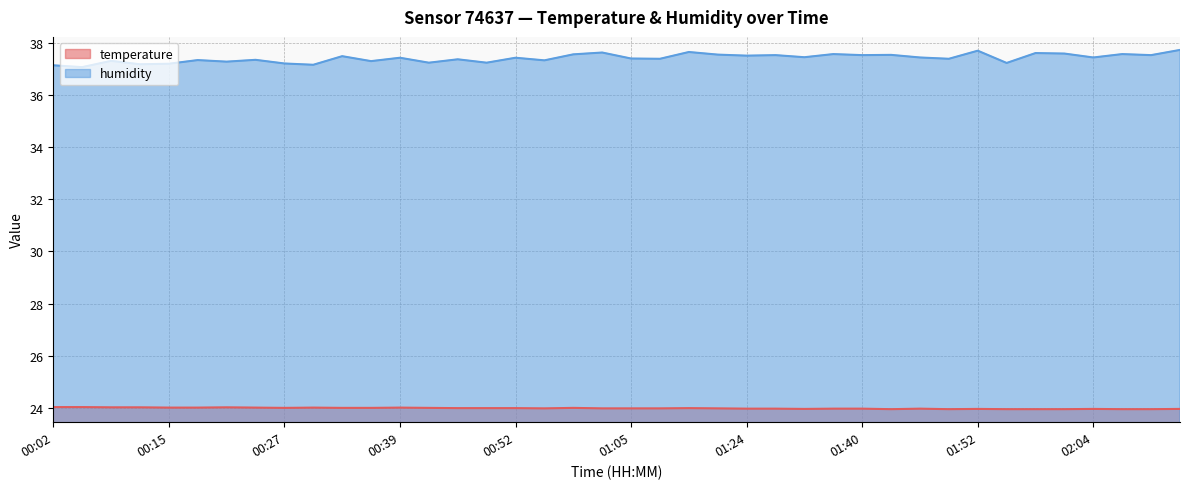

Which category has the lowest value across all series?

01:43